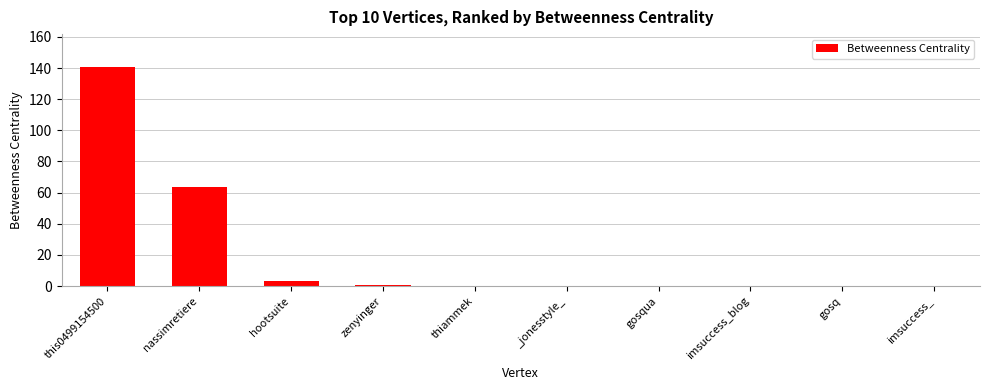

The chart shows a value of 62.6 at _jonesstyle_. True or false?

False